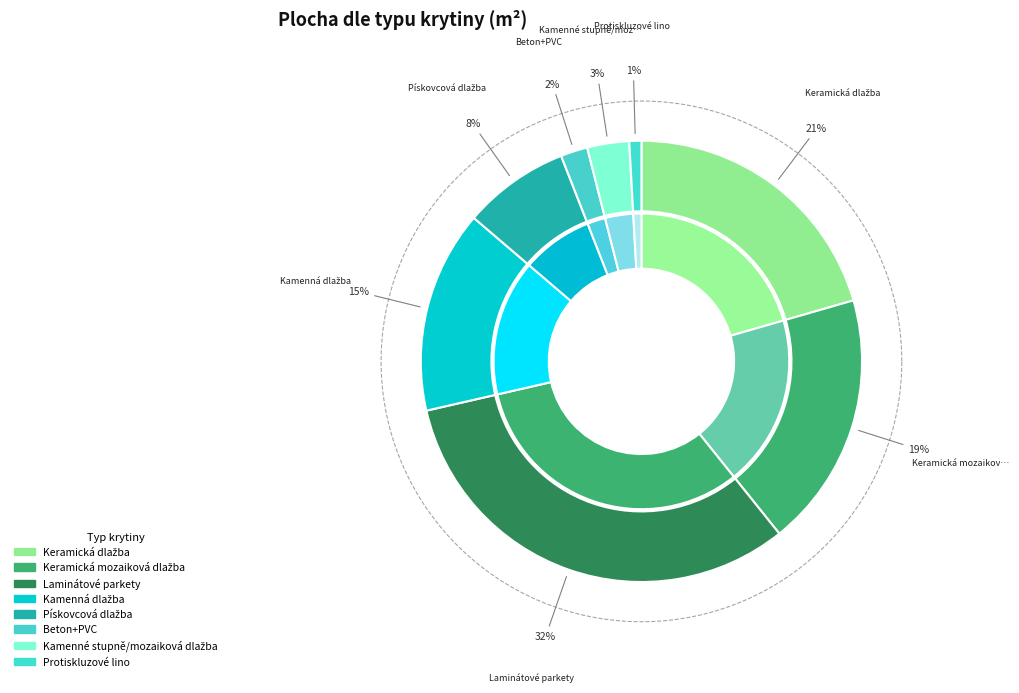

Is Keramická mozaiková dlažba the majority of the pie?

No